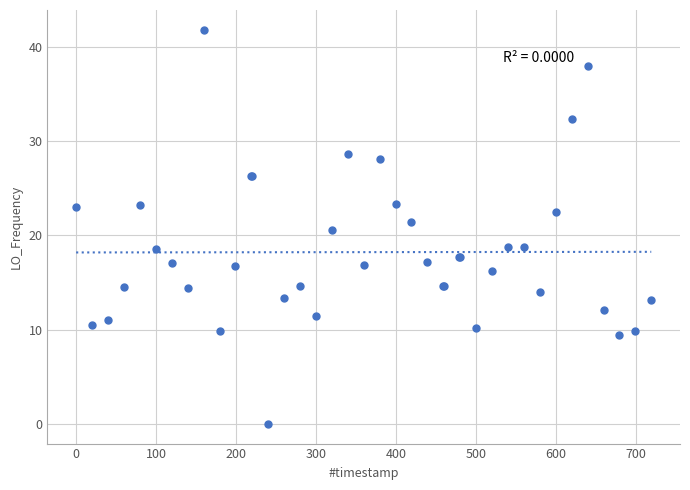

What Y value in the scatter plot is closest to 20?

20.6